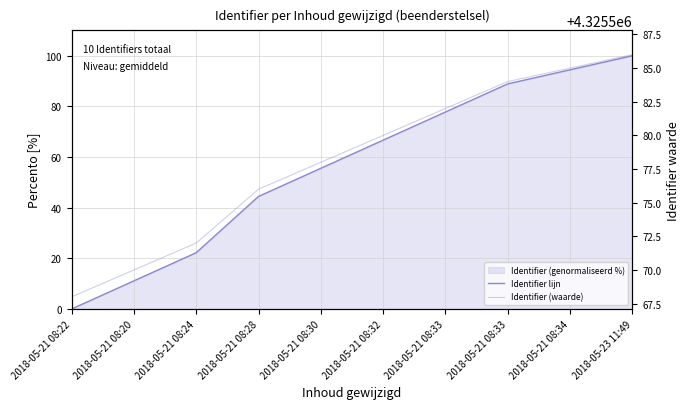

Is it true that Identifier (waarde) equals 4325580.0 at 2018-05-21 08:32?

True